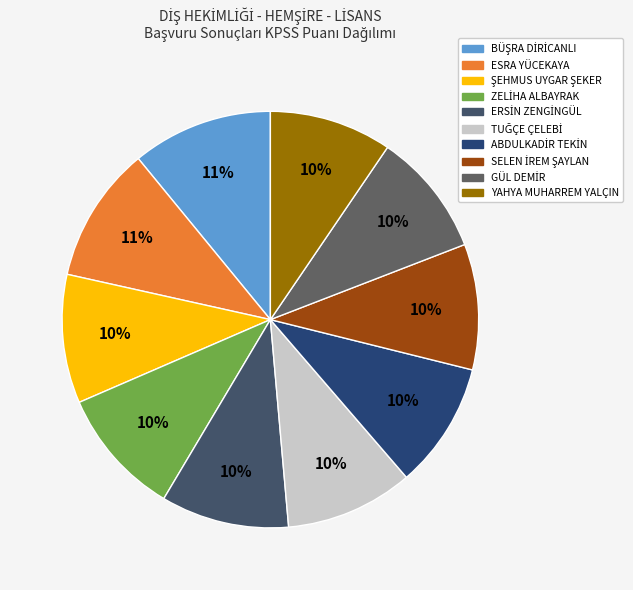

Rank the categories by value from lowest to highest.

YAHYA MUHARREM YALÇIN, GÜL DEMİR, SELEN İREM ŞAYLAN, ABDULKADİR TEKİN, TUĞÇE ÇELEBİ, ERSİN ZENGİNGÜL, ZELİHA ALBAYRAK, ŞEHMUS UYGAR ŞEKER, ESRA YÜCEKAYA, BÜŞRA DİRİCANLI